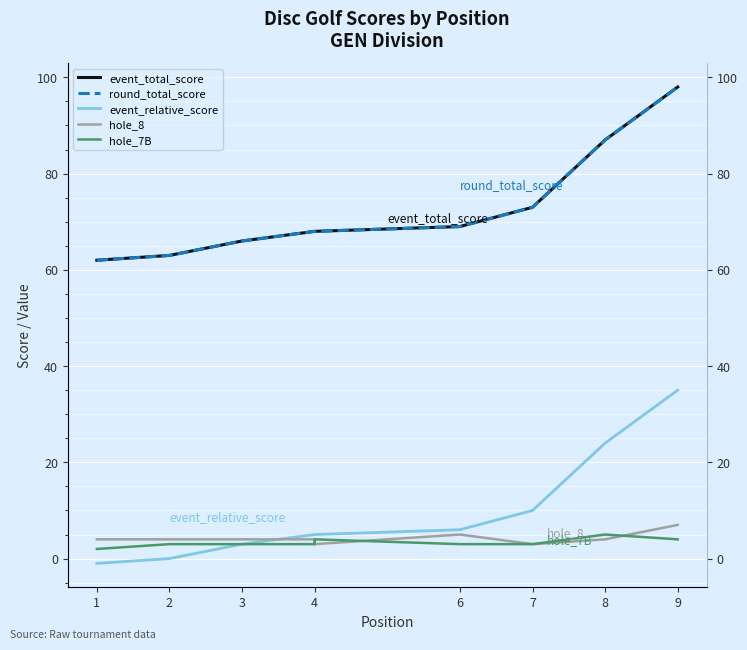

What are all the series names shown in the legend?

event_total_score, round_total_score, event_relative_score, hole_8, hole_7B